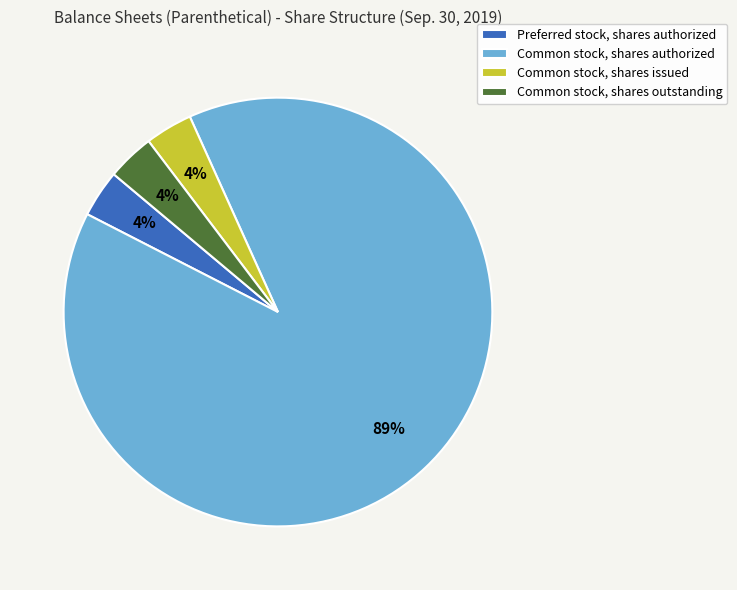

Is Common stock, shares authorized the majority of the pie?

Yes